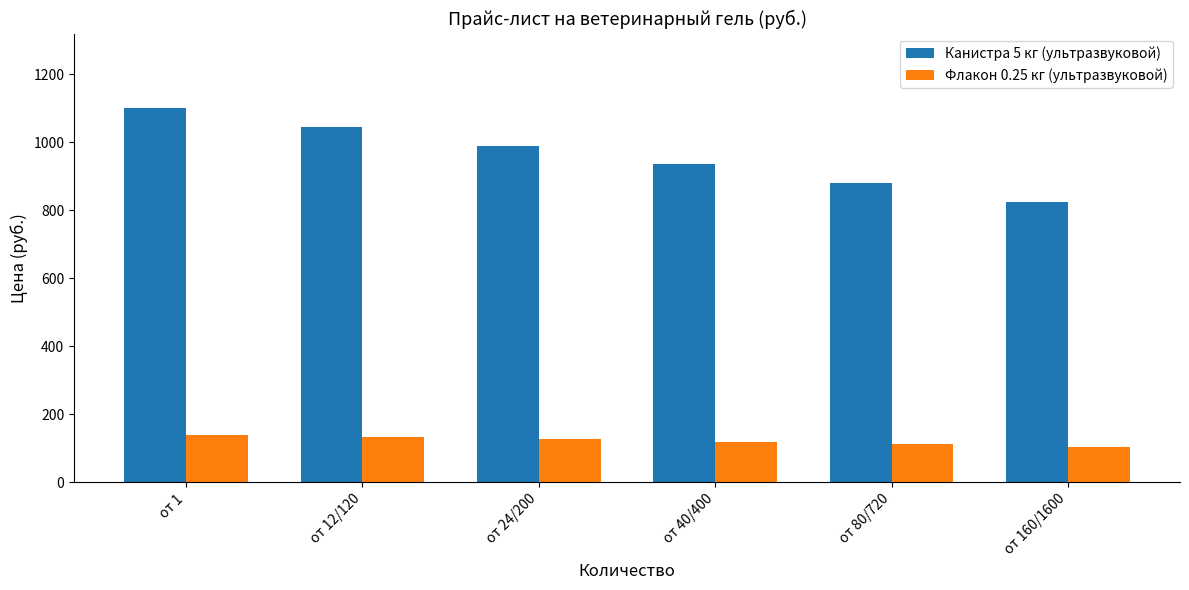

What is the greatest value displayed?

1100